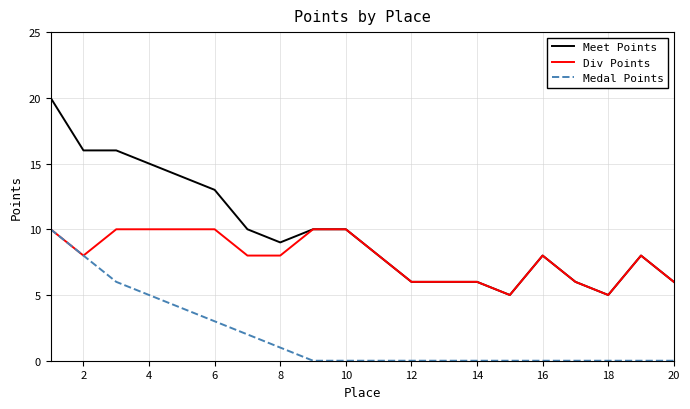

List the series in order of their overall mean, lowest first.

Medal Points, Div Points, Meet Points